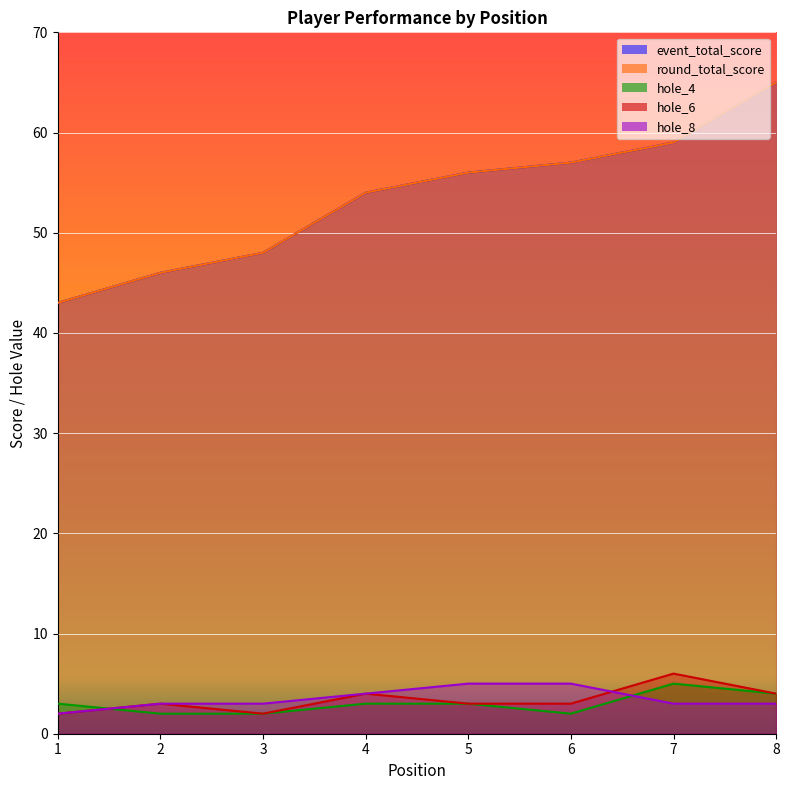

Count the number of categories in the chart.

8